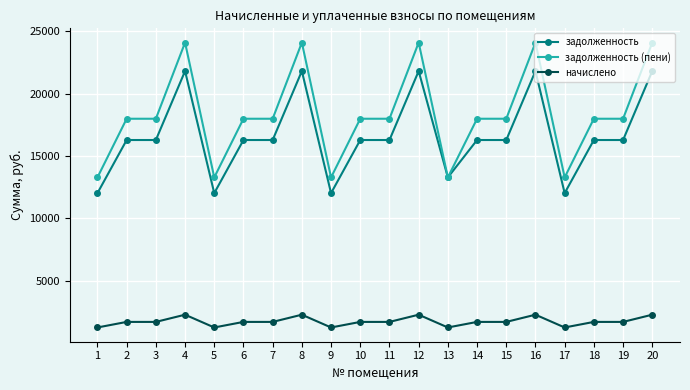

What is the average value of the начислено series?

1737.6